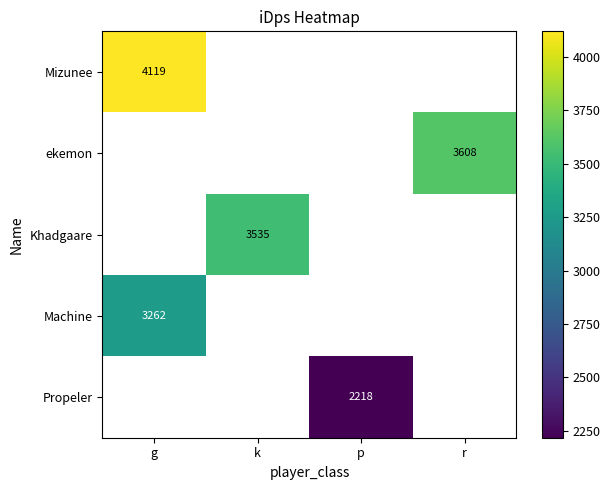

At which category does the chart reach its peak across all series?

g